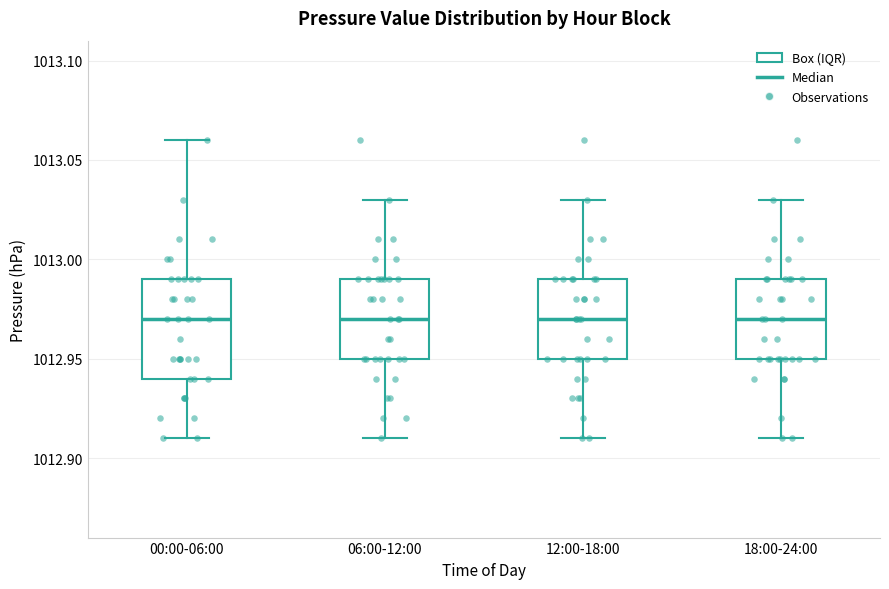

Reading left to right, read every box against the y-axis: the position of its median line, the range the box covers, and the ends of its whiskers. The values are not printed on the chart, so give them approximately, as read against the axis.

00:00-06:00: median 1012.97, box 1012.94 to 1012.99, whiskers 1012.91 to 1013.06
06:00-12:00: median 1012.97, box 1012.95 to 1012.99, whiskers 1012.91 to 1013.03
12:00-18:00: median 1012.97, box 1012.95 to 1012.99, whiskers 1012.91 to 1013.03
18:00-24:00: median 1012.97, box 1012.95 to 1012.99, whiskers 1012.91 to 1013.03